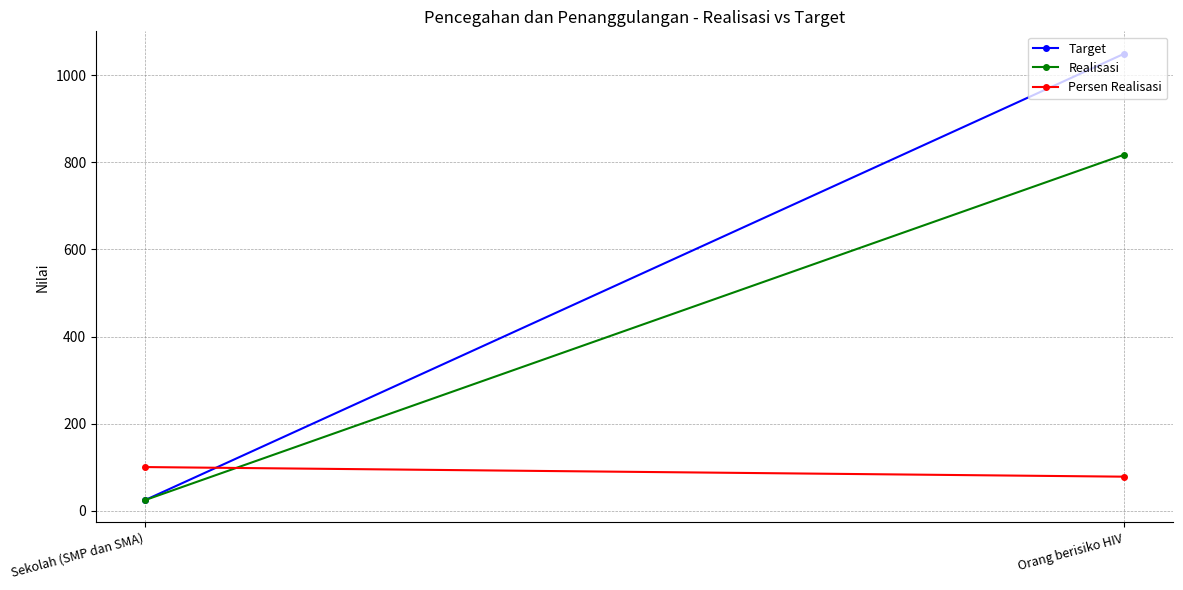

What position from the left is Sekolah (SMP dan SMA)?

1